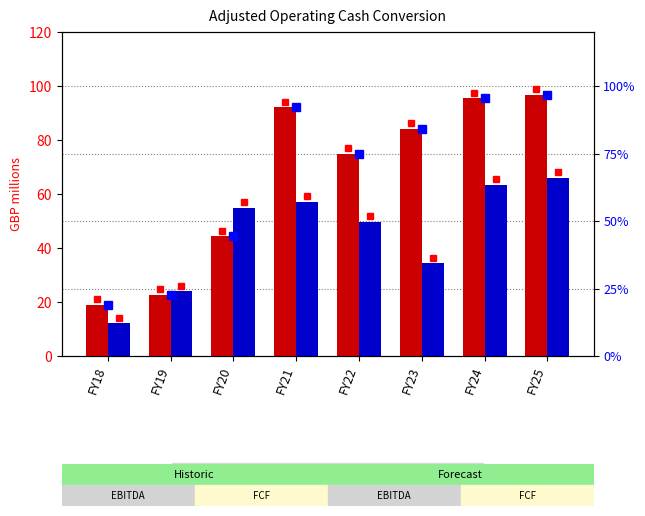

Is the value of Adjusted EBITDA at FY18 greater than the value of Free Cash Flow at FY25?

No